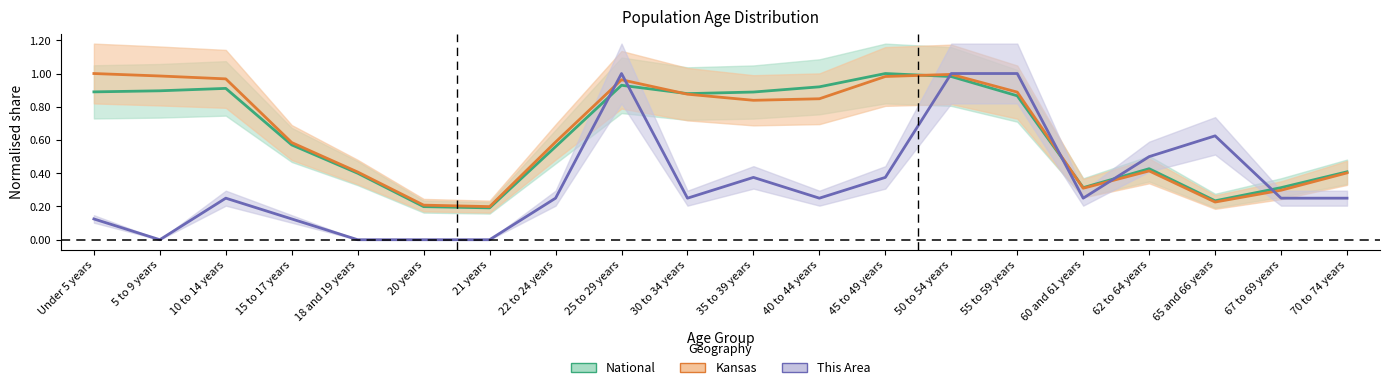

Reading right to left, transcribe all the data shown in this chart.

This Area: 0.2	0.2	0.6	0.5	0.2	1.0	1.0	0.4	0.2	0.4	0.2	1.0	0.2	0.0	0.0	0.0	0.1	0.2	0.0	0.1
Kansas: 0.4	0.3	0.2	0.4	0.3	0.9	1.0	1.0	0.8	0.8	0.9	1.0	0.6	0.2	0.2	0.4	0.6	1.0	1.0	1.0
National: 0.4	0.3	0.2	0.4	0.3	0.9	1.0	1.0	0.9	0.9	0.9	0.9	0.6	0.2	0.2	0.4	0.6	0.9	0.9	0.9